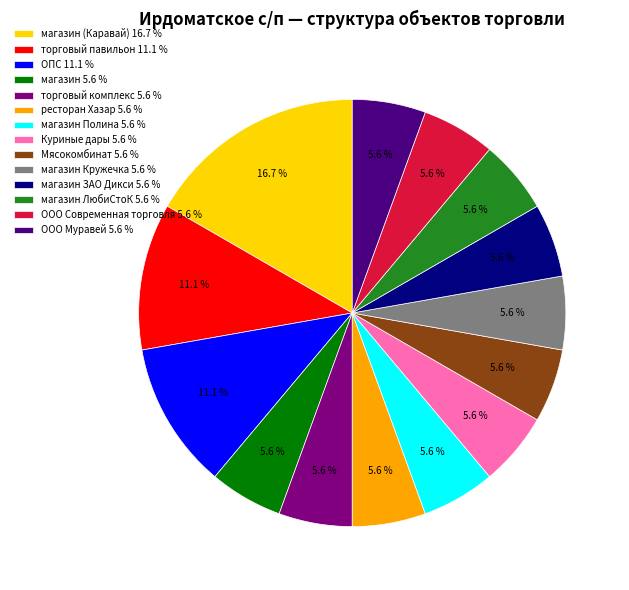

How many slices are in this pie chart?

14